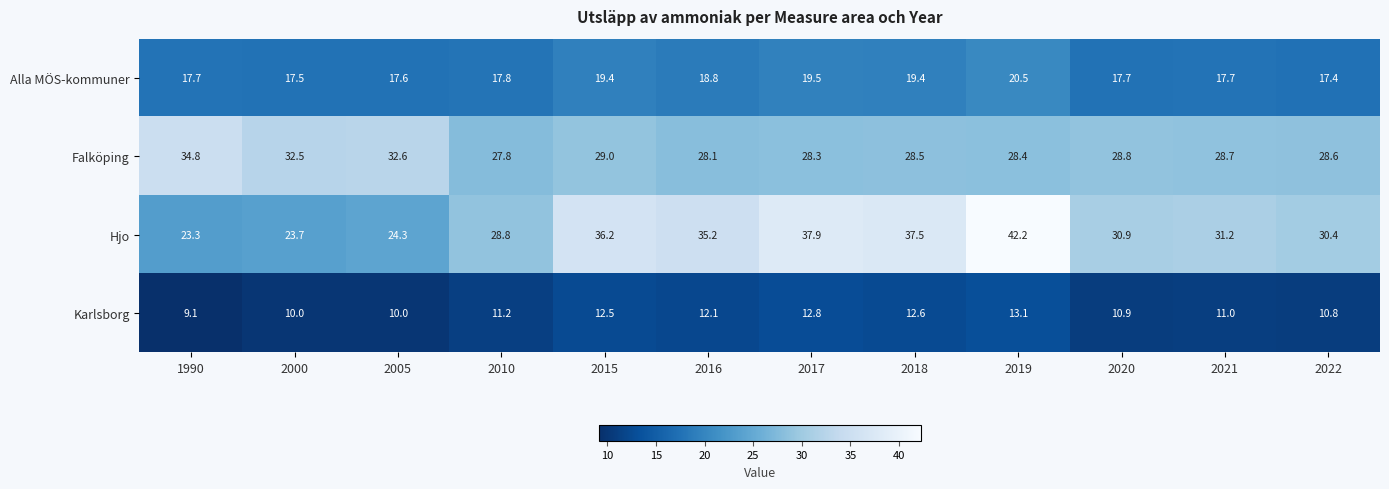

True or false: Karlsborg has a value of 10.9 at 2020.

True